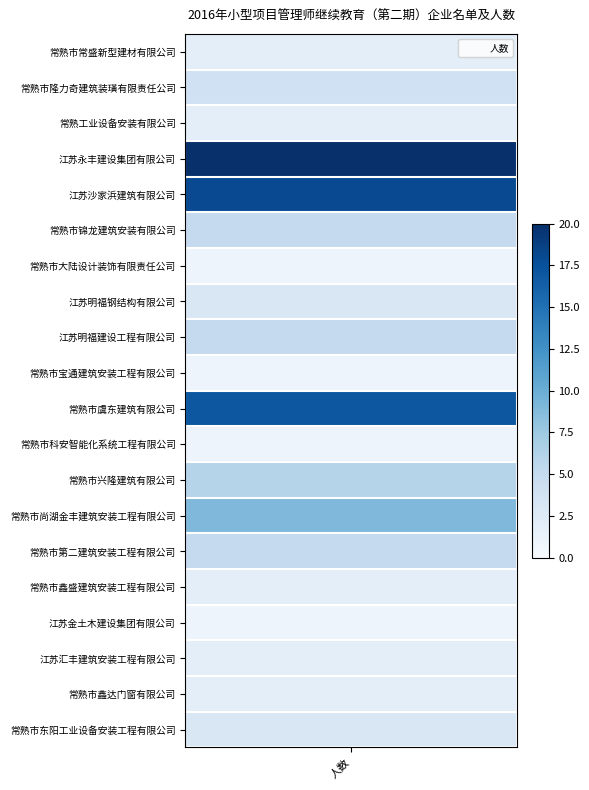

Between values and 10, which is larger?

10